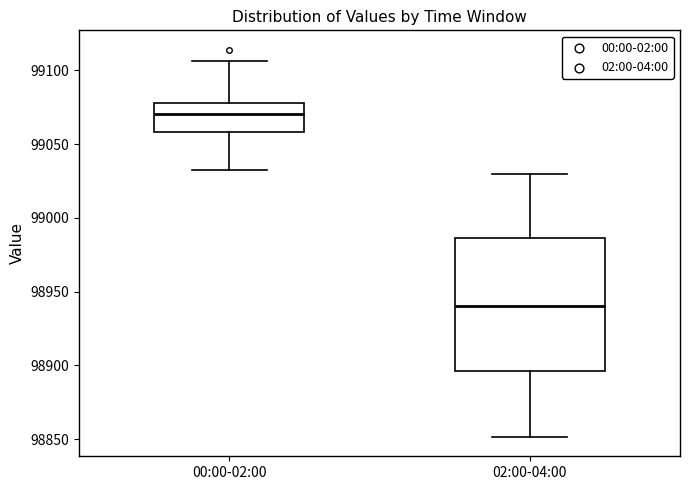

Reading left to right, read every box against the y-axis: the position of its median line, the range the box covers, and the ends of its whiskers. The values are not printed on the chart, so give them approximately, as read against the axis.

00:00-02:00: median 99070, box 99060 to 99080, whiskers 99030 to 99105
02:00-04:00: median 98940, box 98895 to 98985, whiskers 98850 to 99030